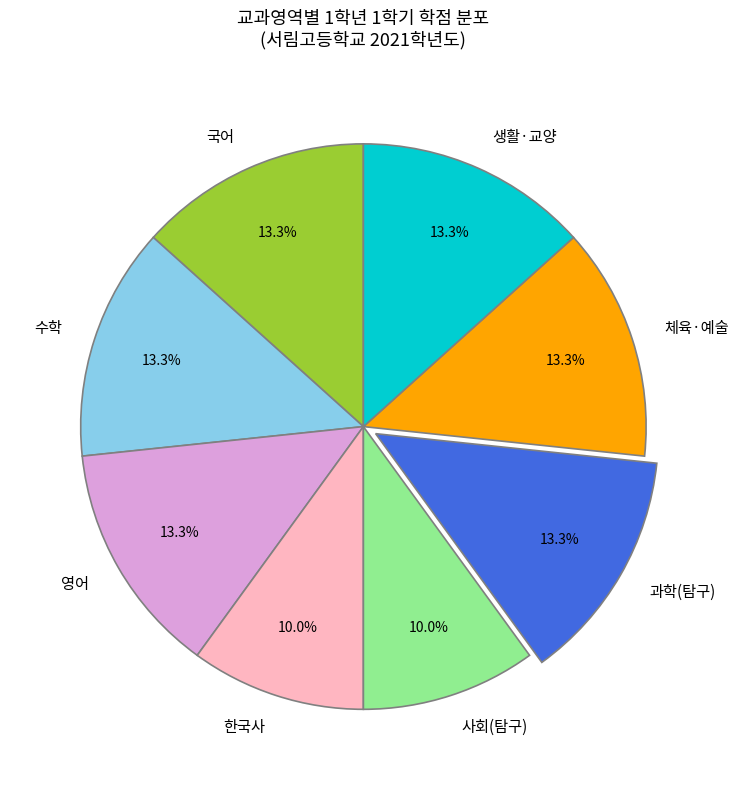

Count the number of slices in the pie.

8